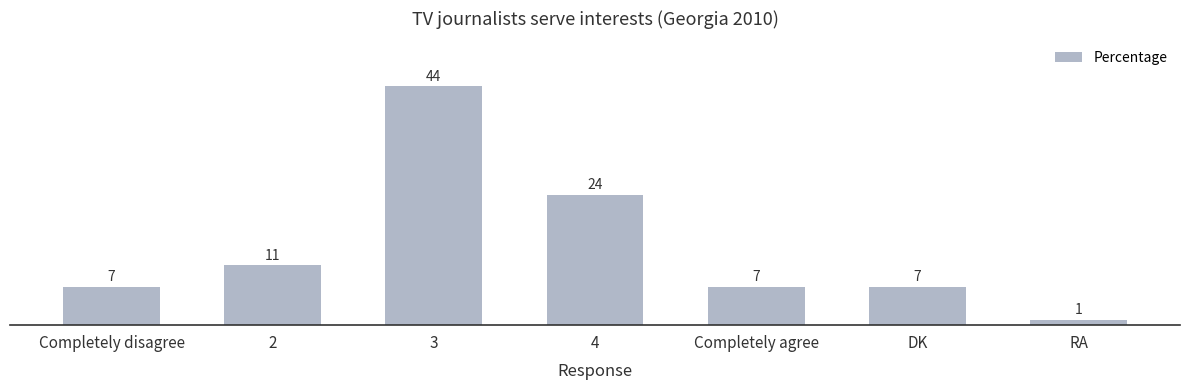

What position from the left is 4?

4